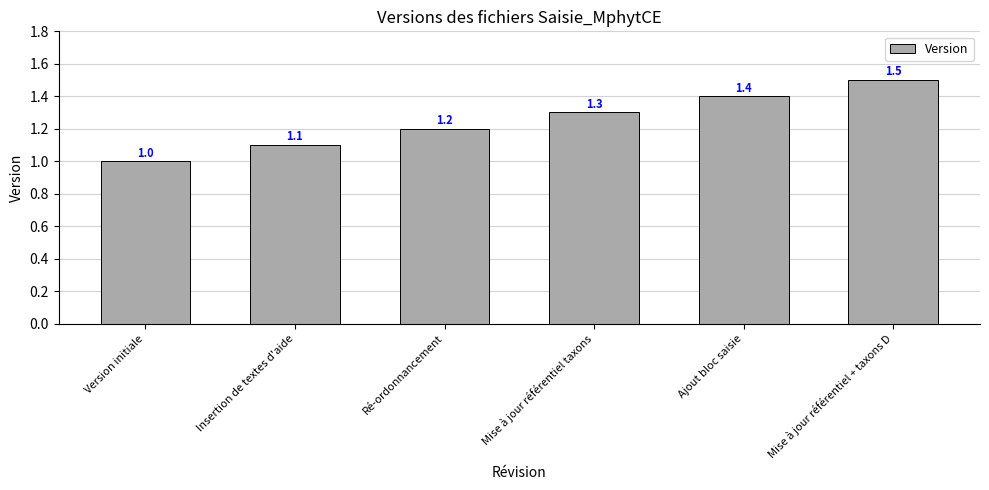

List the labels in order of value, largest first.

Mise à jour référentiel + taxons D, Ajout bloc saisie, Mise à jour référentiel taxons, Ré-ordonnancement, Insertion de textes d'aide, Version initiale